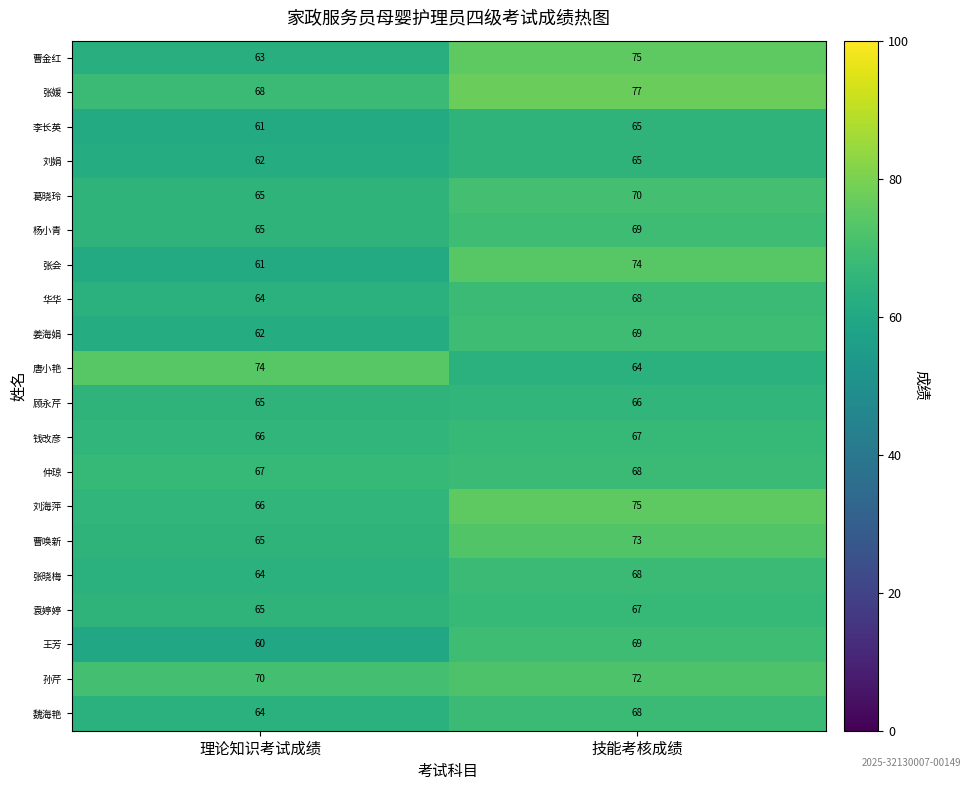

Which series has the largest range (max minus min)?

张会